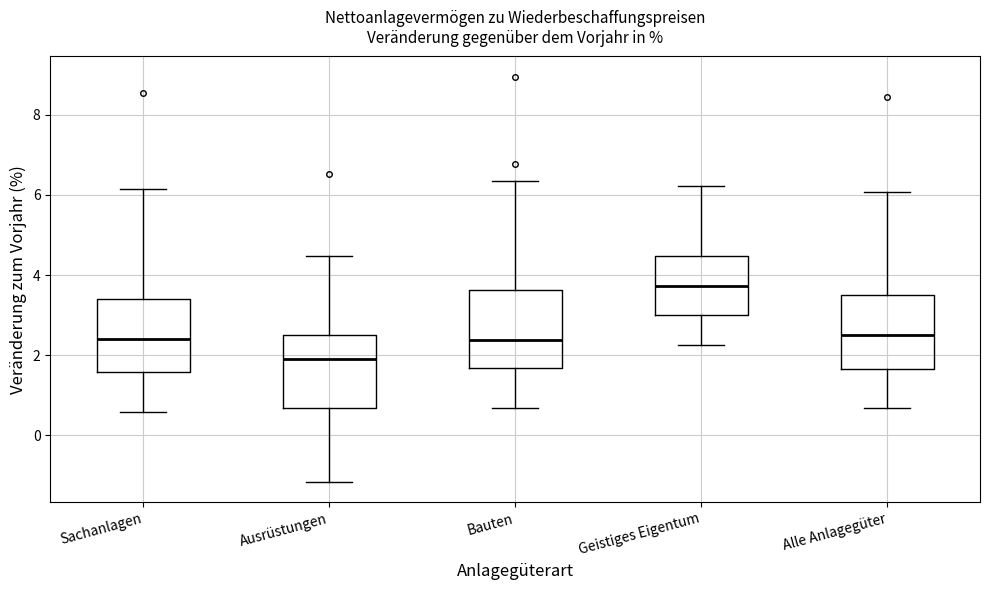

Reading left to right, read every box against the y-axis: the position of its median line, the range the box covers, and the ends of its whiskers. The values are not printed on the chart, so give them approximately, as read against the axis.

Sachanlagen: median 2.4, box 1.6 to 3.4, whiskers 0.6 to 6.2
Ausrüstungen: median 2.0, box 0.6 to 2.4, whiskers -1.2 to 4.4
Bauten: median 2.4, box 1.6 to 3.6, whiskers 0.6 to 6.4
Geistiges Eigentum: median 3.8, box 3.0 to 4.4, whiskers 2.2 to 6.2
Alle Anlagegüter: median 2.6, box 1.6 to 3.6, whiskers 0.6 to 6.0